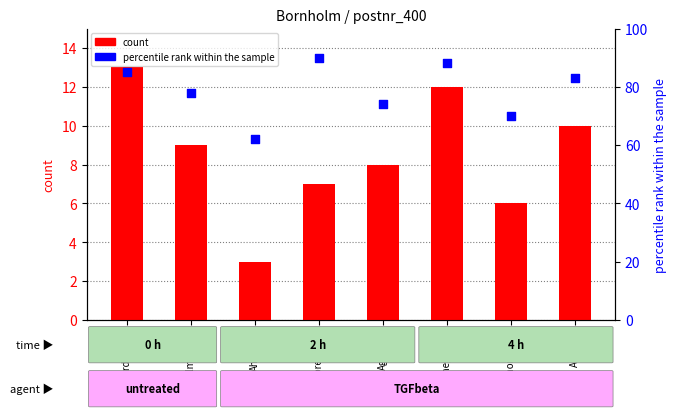

Which series has the largest total across all categories?

percentile rank within the sample